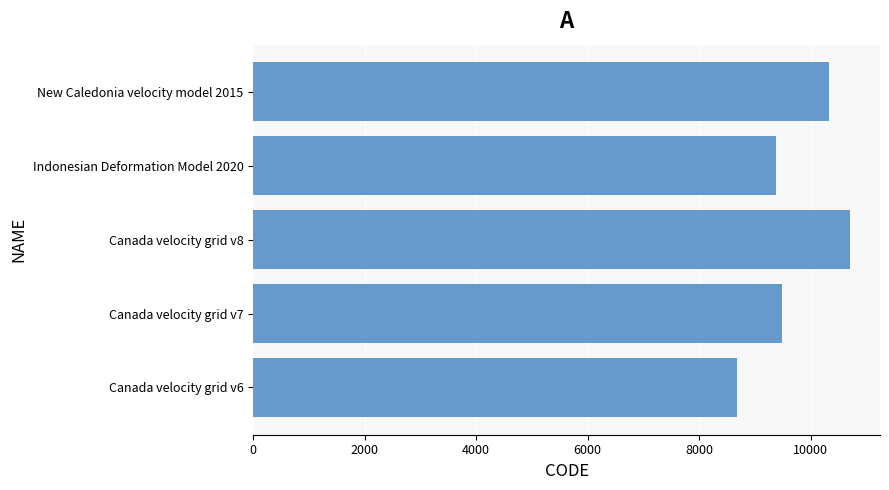

How many series are shown in this chart?

1